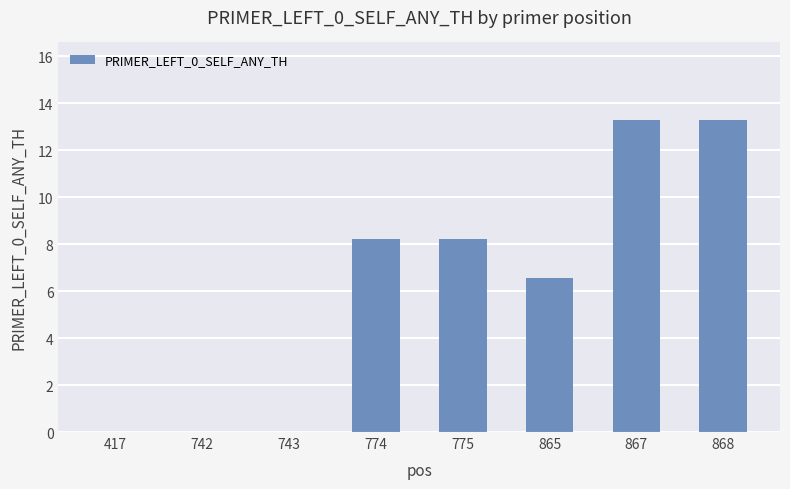

How many series are shown in this chart?

1